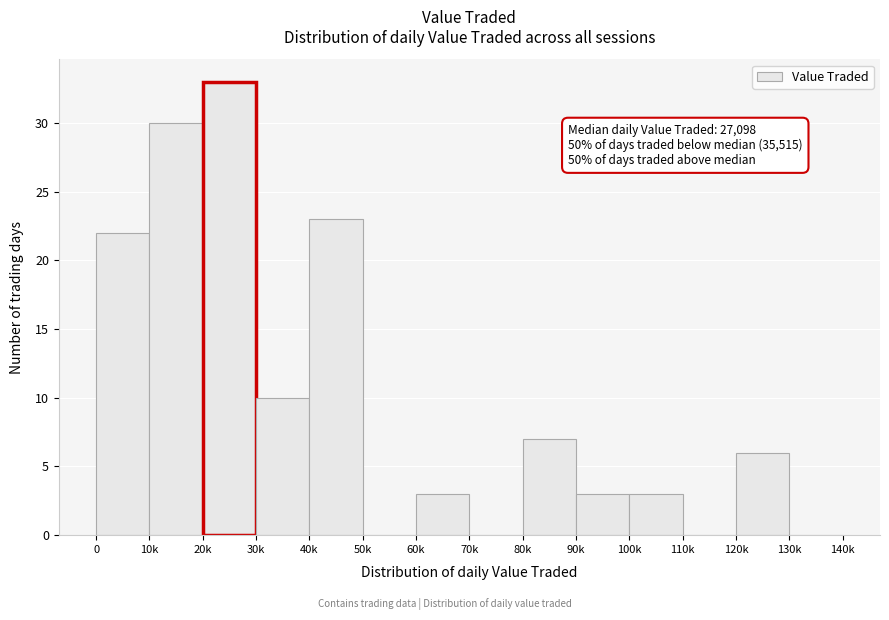

Reading left to right, transcribe all the data shown in this chart.

0=22	10k=30	20k=33	30k=10	40k=23	50k=0	60k=3	70k=0	80k=7	90k=3	100k=3	110k=0	120k=6	130k=0